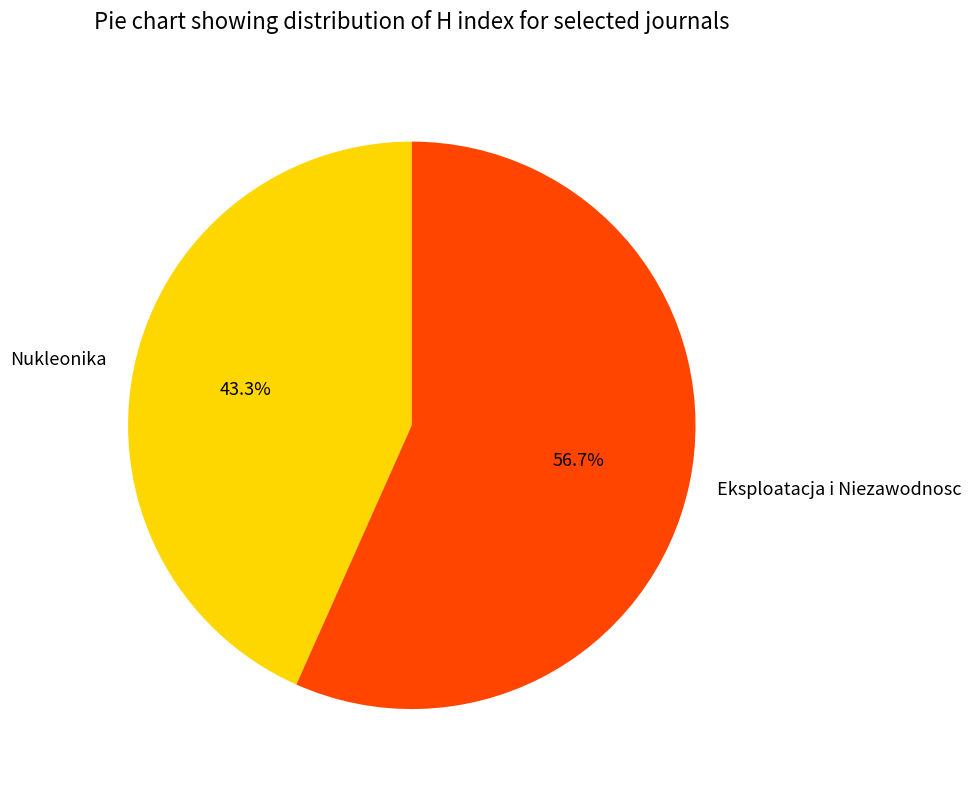

To the nearest percent, what is the difference between the Eksploatacja i Niezawodnosc and Nukleonika slice percentages?

13%